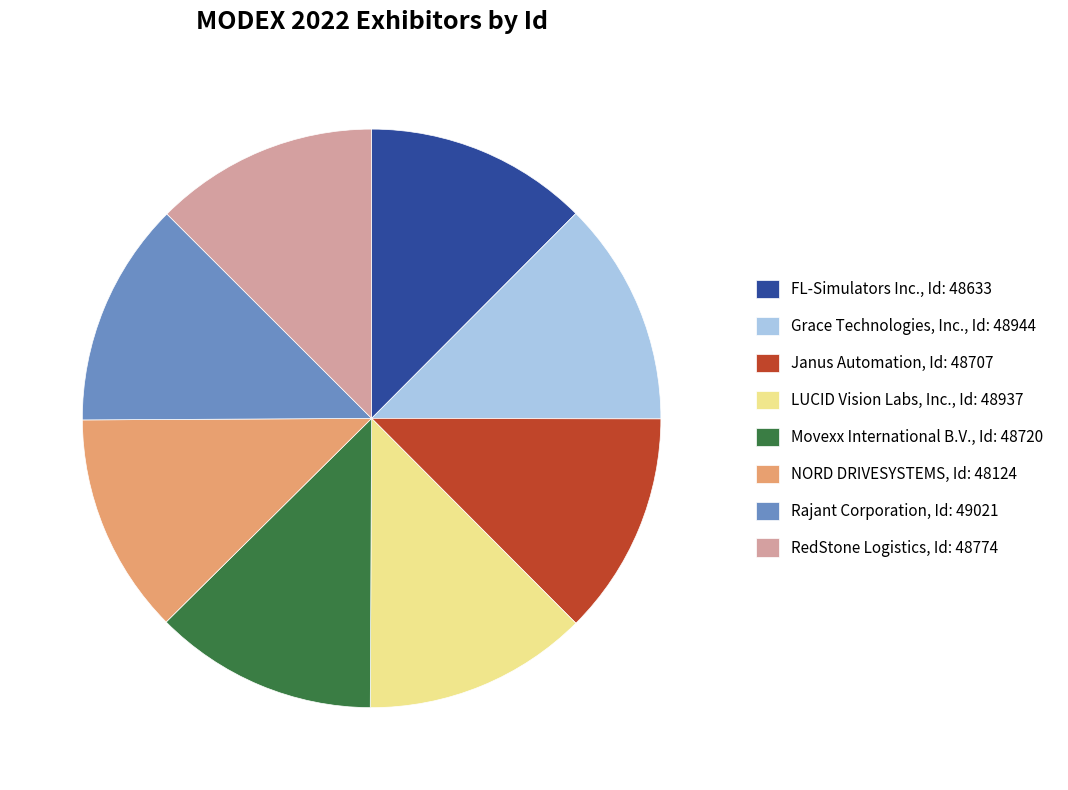

What is the ratio of the value at FL-Simulators Inc., Id: 48633 to the value at NORD DRIVESYSTEMS, Id: 48124?

1.0